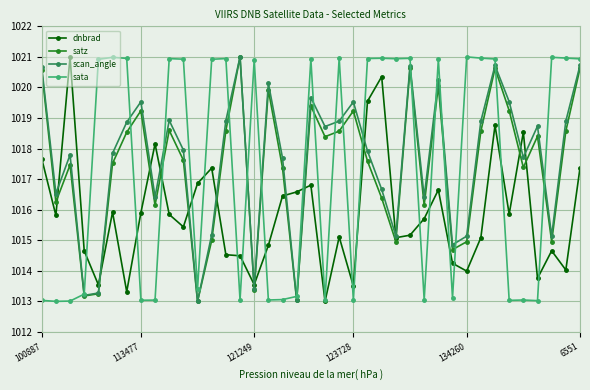

What is the value of the dnbrad point at the 35th from the left?

1018.5